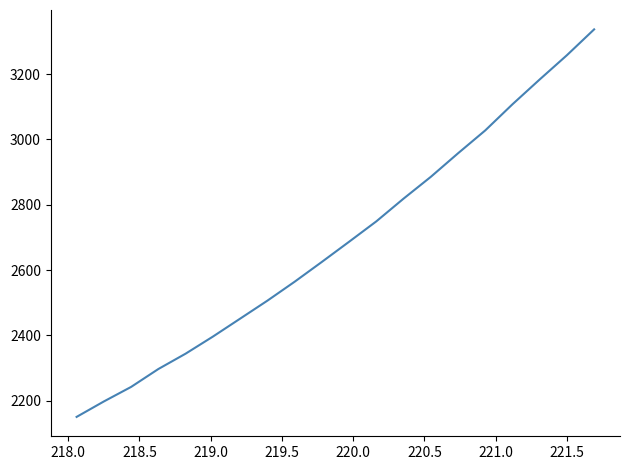

What is the maximum value shown in the chart?

3337.0